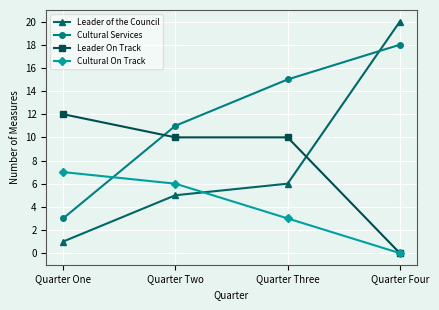

Reading left to right, list all the values displayed in this chart.

Leader of the Council: Quarter One=1	Quarter Two=5	Quarter Three=6	Quarter Four=20
Cultural Services: Quarter One=3	Quarter Two=11	Quarter Three=15	Quarter Four=18
Leader On Track: Quarter One=12	Quarter Two=10	Quarter Three=10	Quarter Four=0
Cultural On Track: Quarter One=7	Quarter Two=6	Quarter Three=3	Quarter Four=0